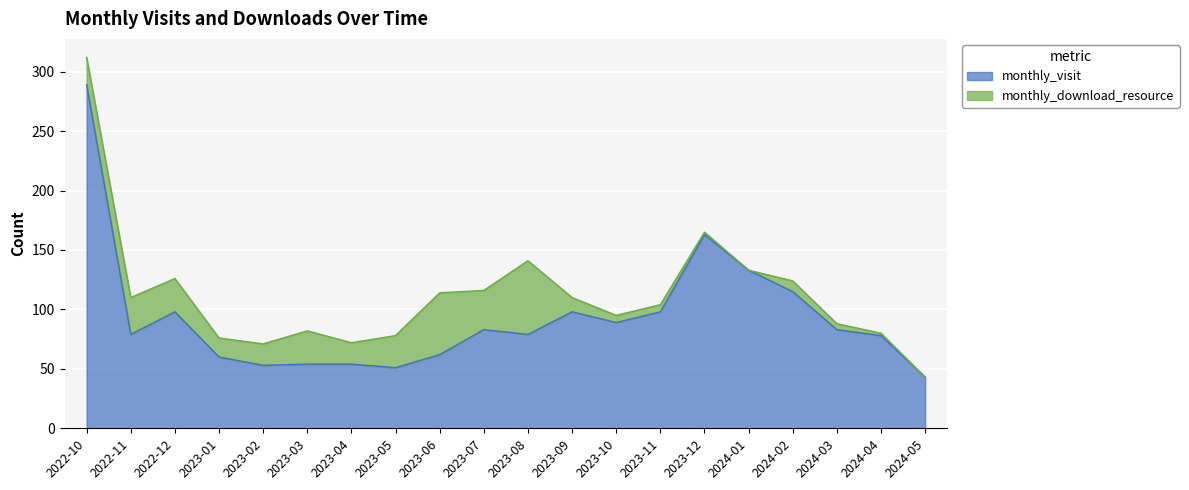

The chart shows a value of 33 at 2022-12. True or false?

False